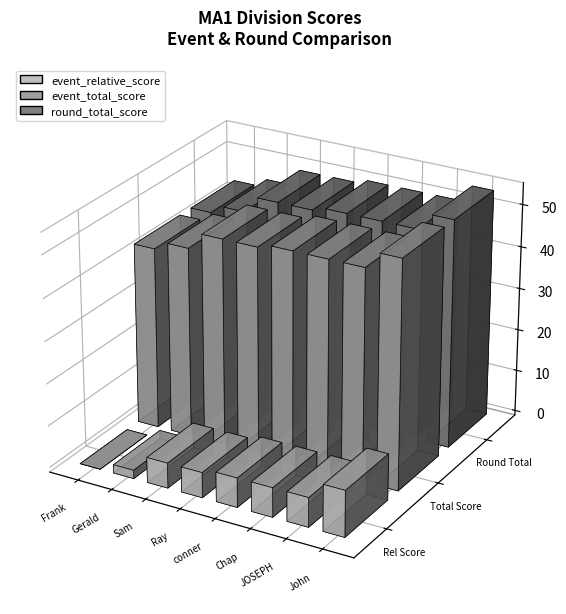

Reading left to right, list all the values displayed in this chart.

event_relative_score: Frank Cunnane=-11	Gerald Riner=-9	Sam Byrd=-5	Ray Knipmeyer=-5	conner=-4	Chap Shearouse=-4	JOSEPH J BERRIGAN=-4	John Picker=0
event_total_score: Frank Cunnane=43	Gerald Riner=45	Sam Byrd=49	Ray Knipmeyer=49	conner=50	Chap Shearouse=50	JOSEPH J BERRIGAN=50	John Picker=54
round_total_score: Frank Cunnane=43	Gerald Riner=45	Sam Byrd=49	Ray Knipmeyer=49	conner=50	Chap Shearouse=50	JOSEPH J BERRIGAN=50	John Picker=54